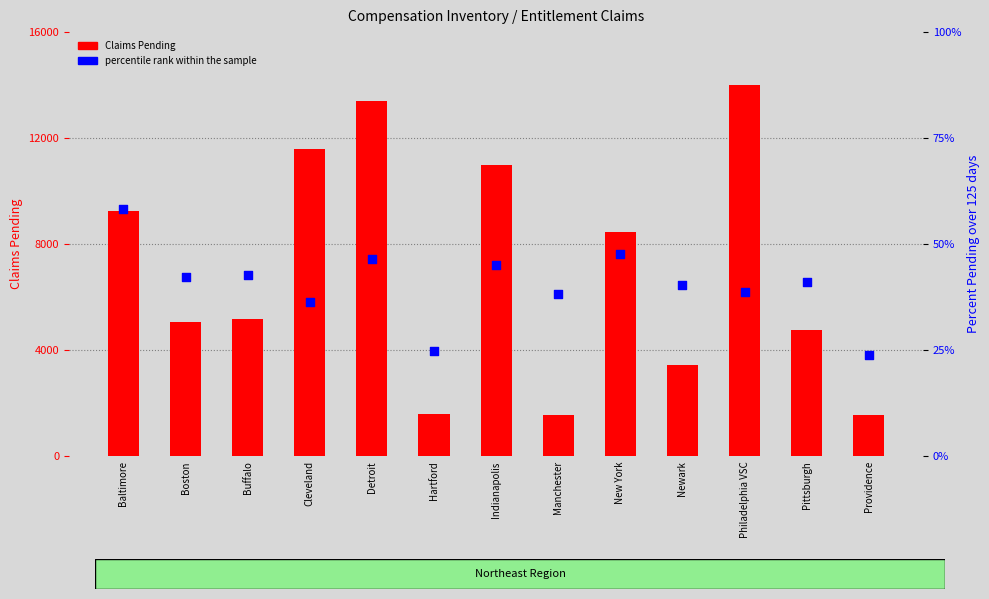

Which series has the largest Y range (max minus min)?

Claims Pending